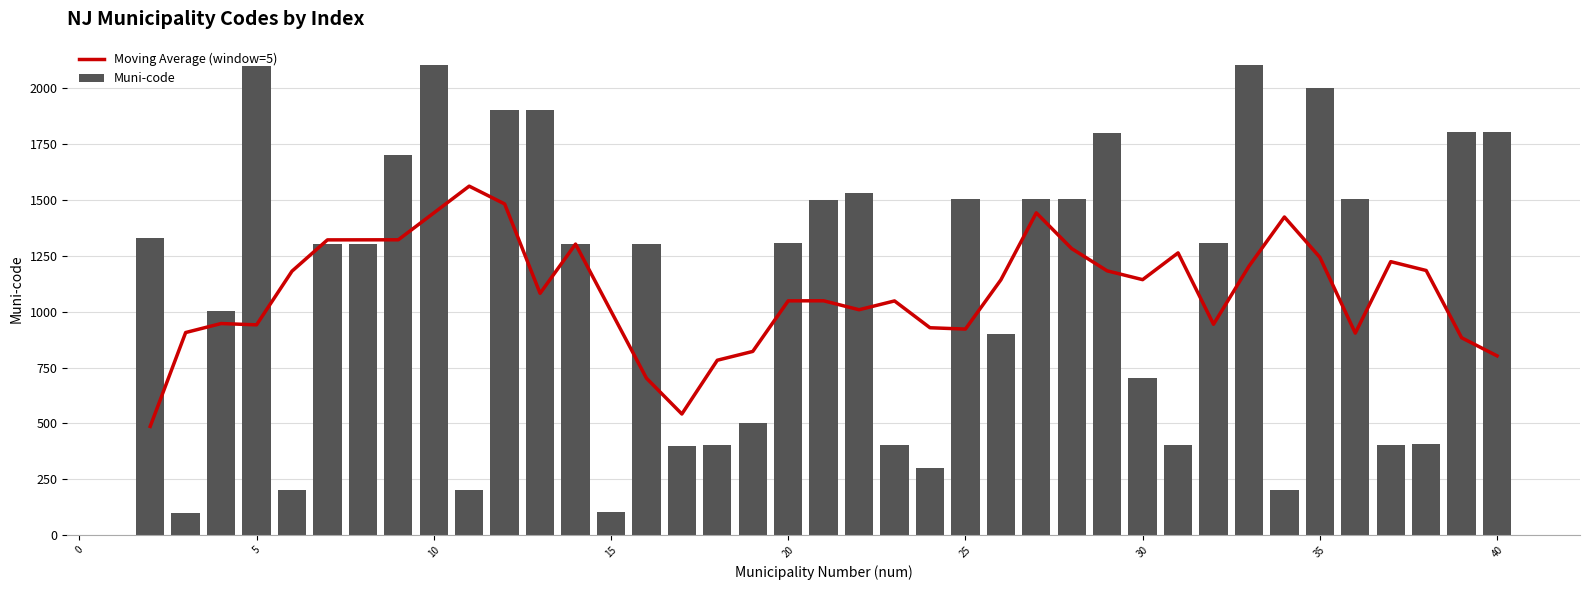

What is the lowest value of the Muni-code series?

101